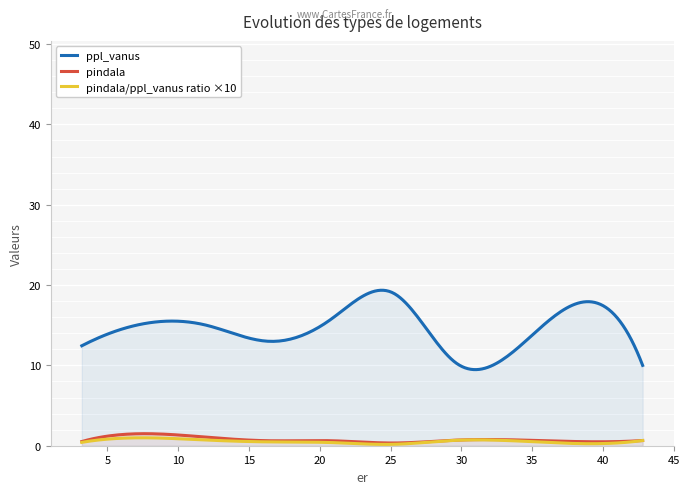

Count the number of data series in this chart.

3